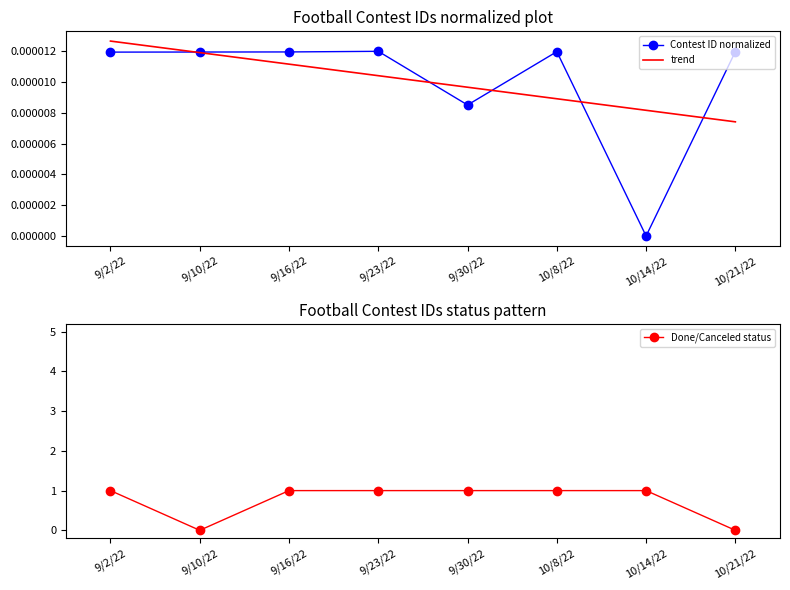

List the labels in order of value, smallest first.

10/14/22, 9/30/22, 9/2/22, 9/10/22, 9/16/22, 10/8/22, 10/21/22, 9/23/22